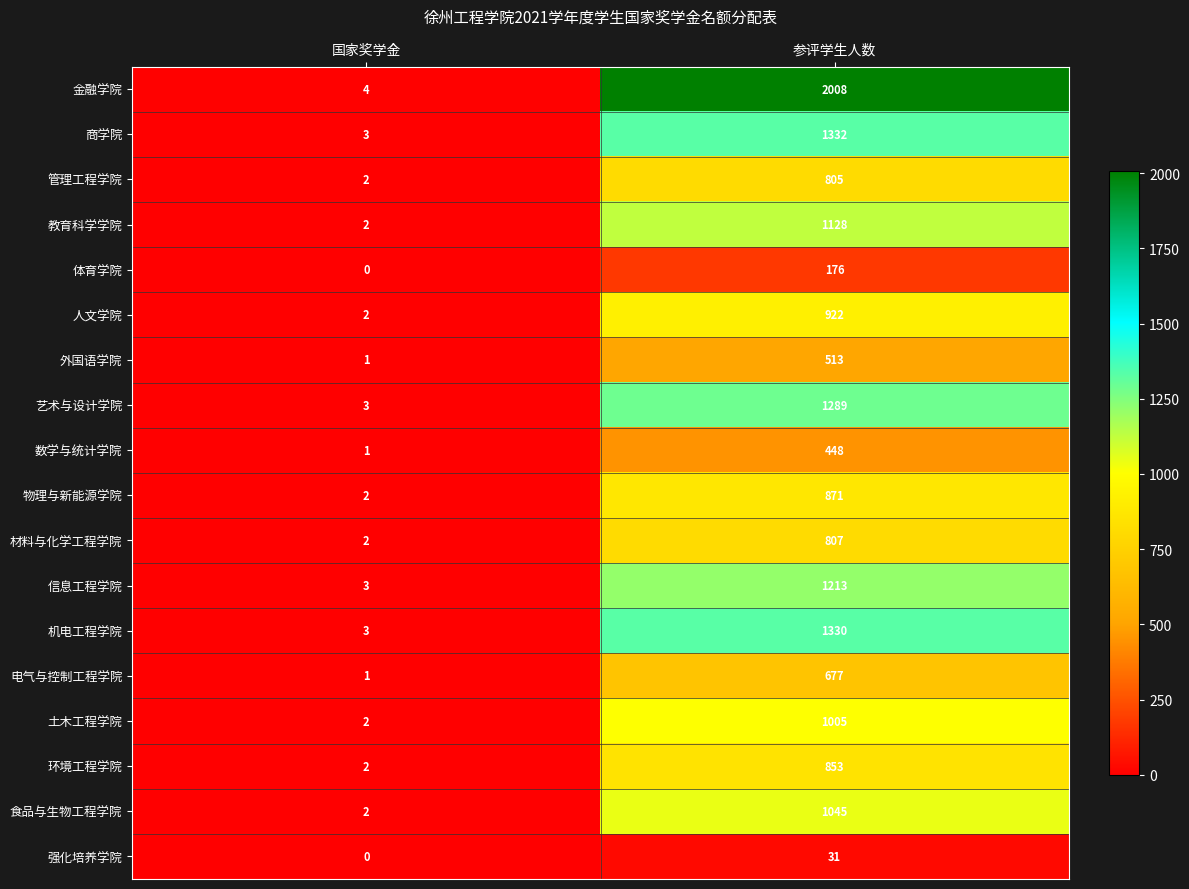

Which series has the widest spread of values?

金融学院